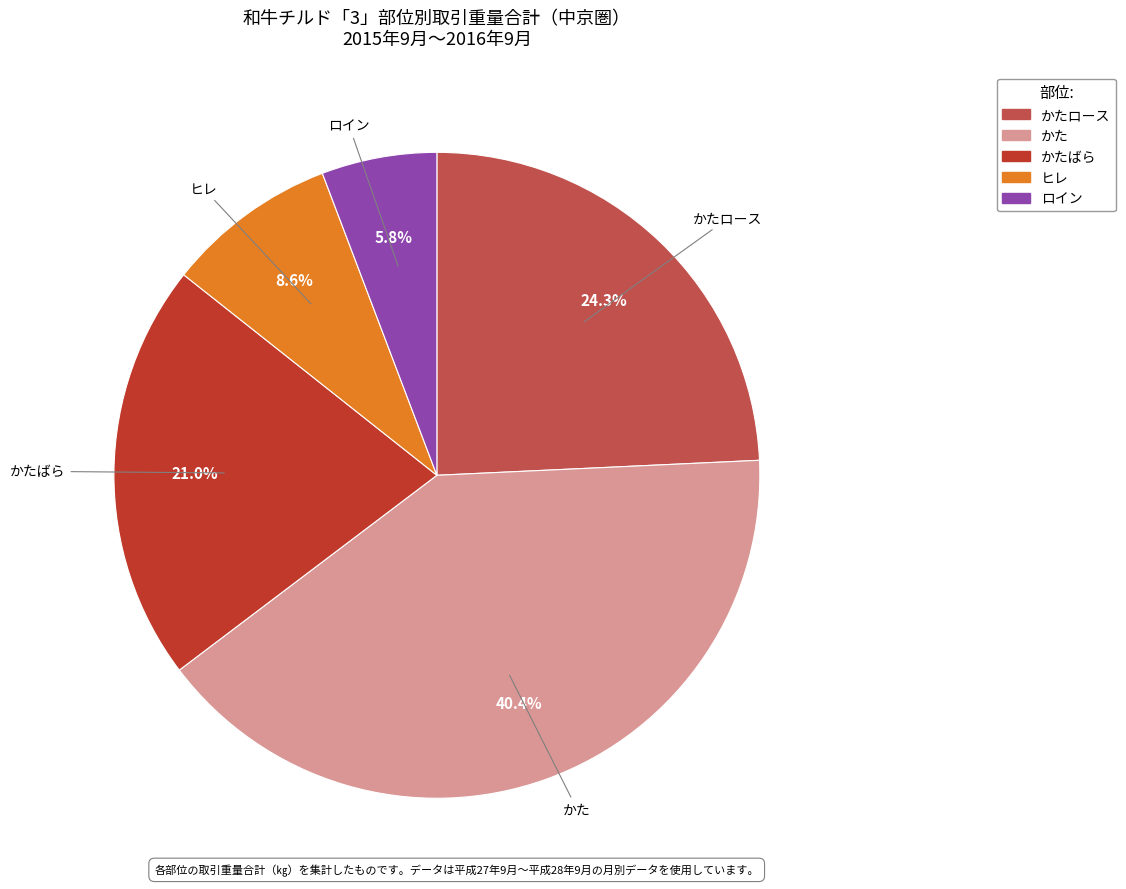

Is there a majority slice in this chart?

No